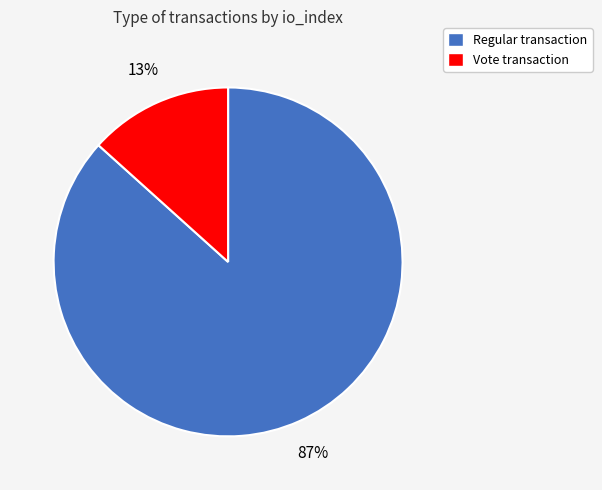

Which has a higher value, Vote transaction or Regular transaction?

Regular transaction